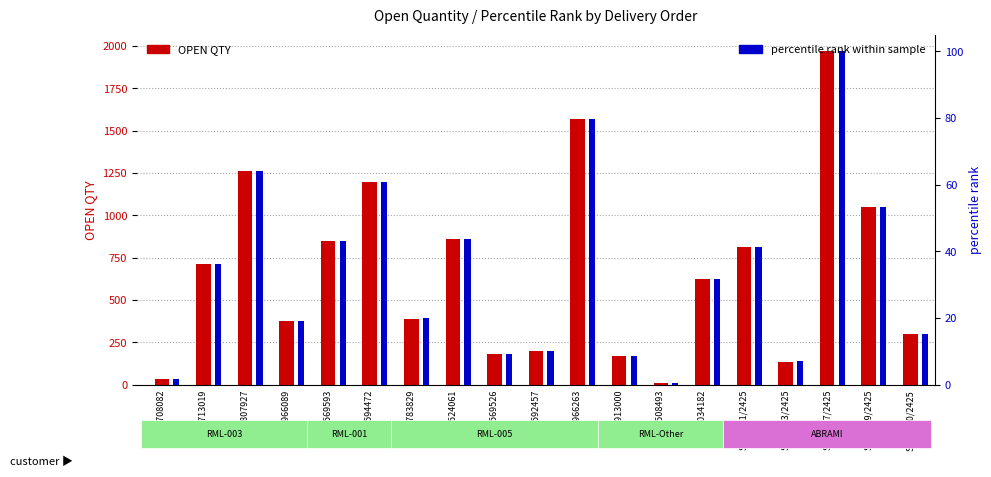

How many bars are there in each group?

2